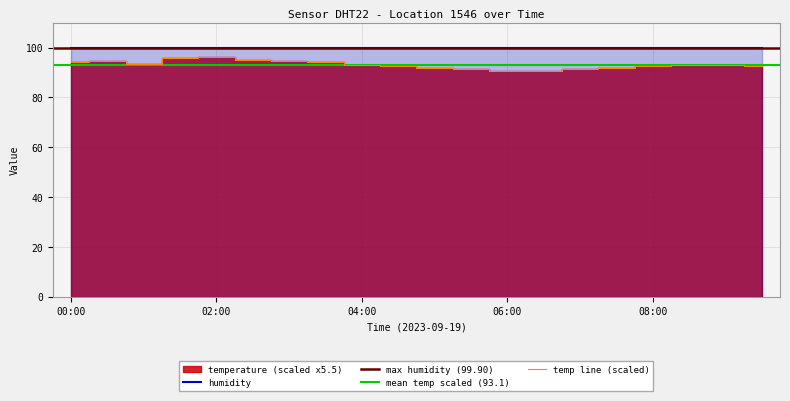

What is the difference between the maximum and minimum values?

5.5